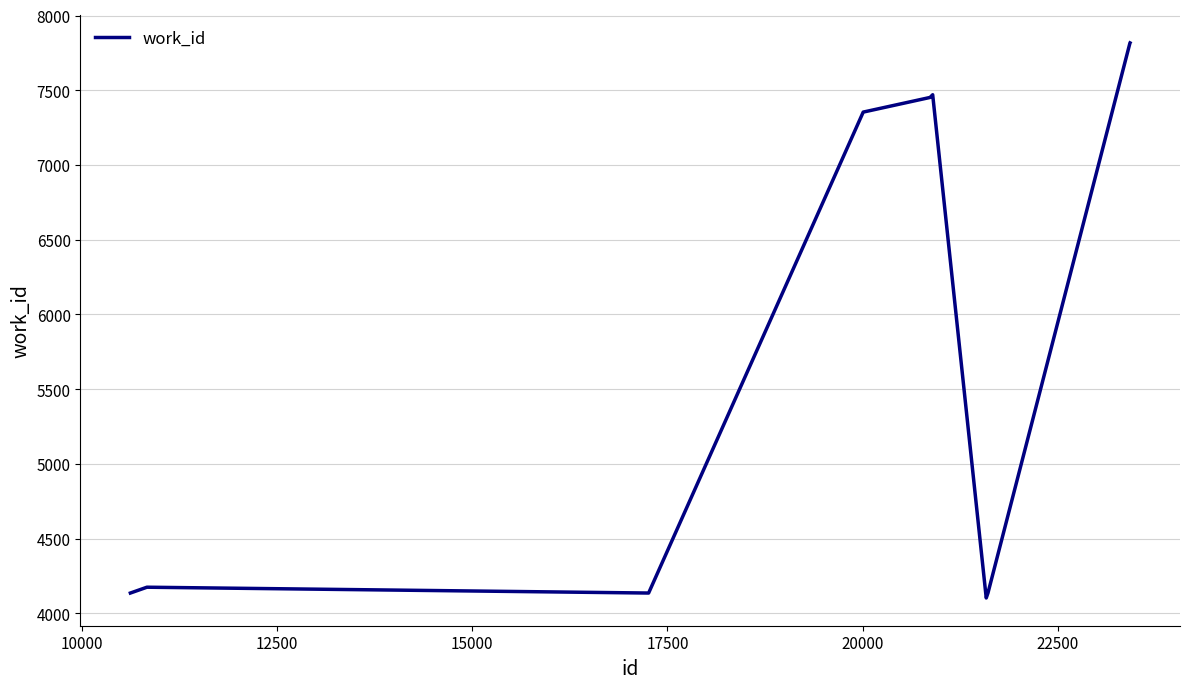

What is the greatest value displayed?

7817